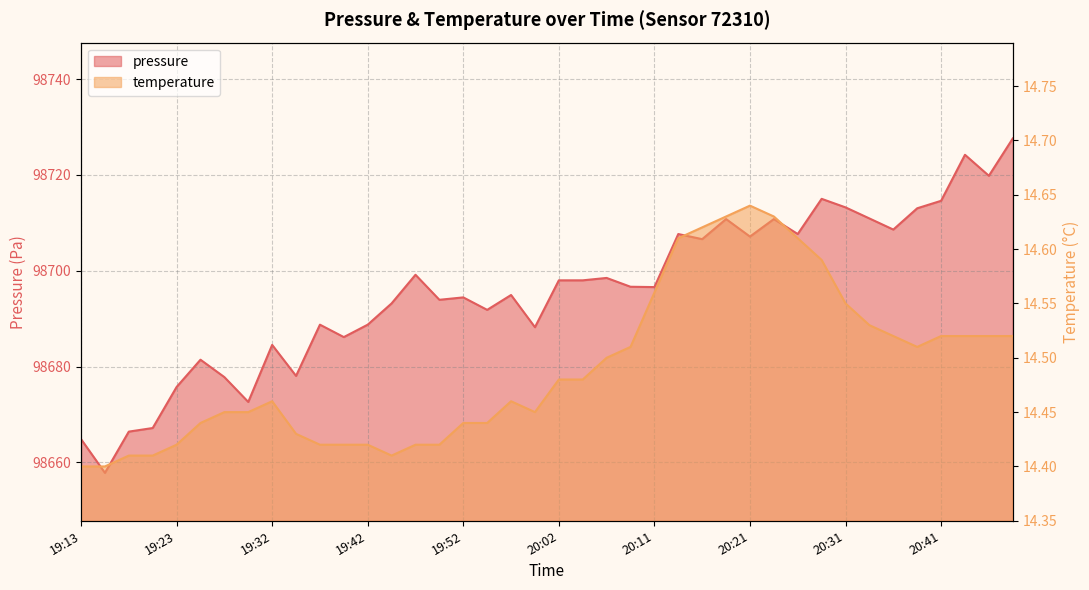

At how many categories does at least one series exceed 88788?

40